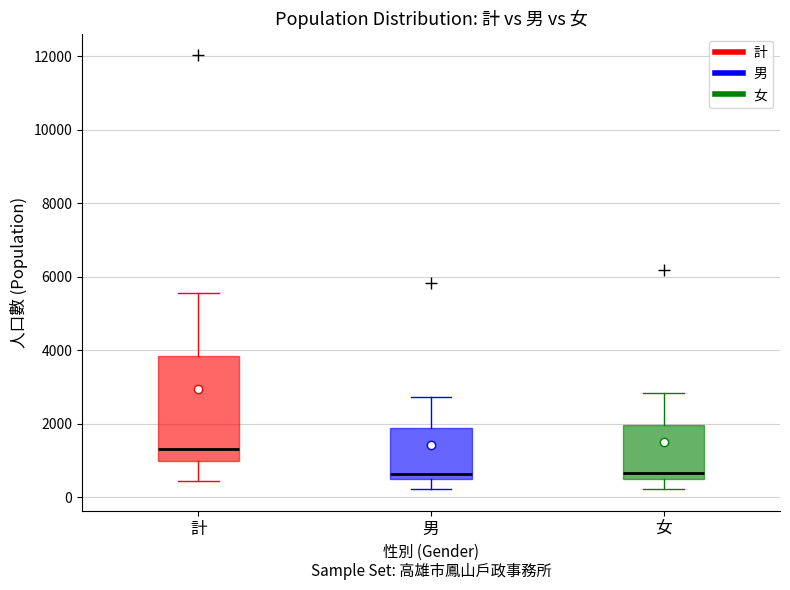

Reading left to right, transcribe this box plot: for each box, give where its median line is, the range the box spans, and where its two whiskers end, as read against the y-axis. The values are not printed on the chart, so give them approximately, as read against the axis.

計: median 1400, box 1000 to 3800, whiskers 400 to 5600
男: median 600, box 400 to 1800, whiskers 200 to 2800
女: median 600 (just above the box's lower edge), box 600 to 2000, whiskers 200 to 2800